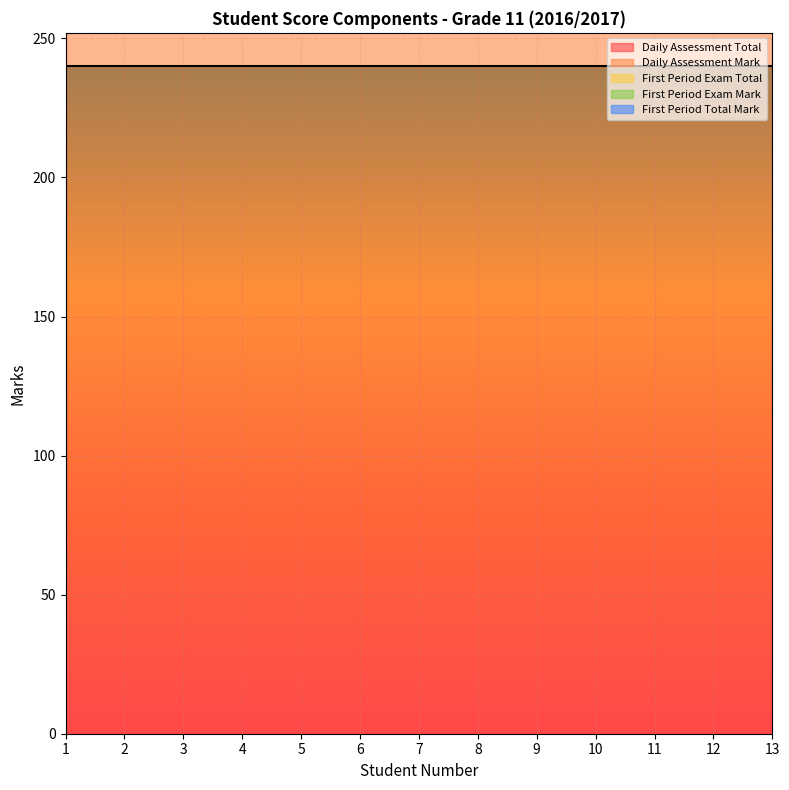

What is the lowest value of the First Period Exam Mark series?

56